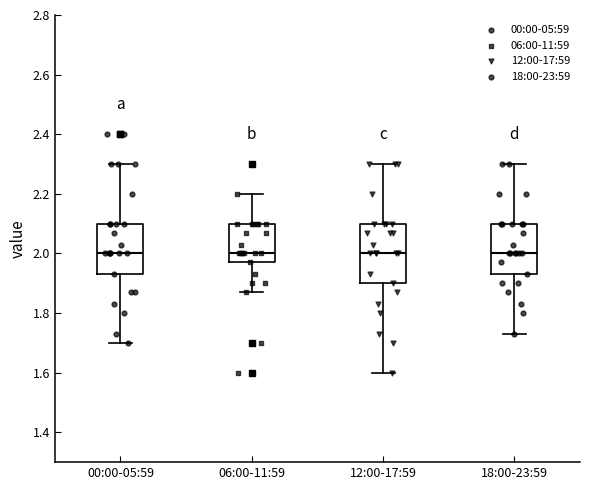

Which box is the tallest, from its lower edge to its upper edge?

12:00-17:59